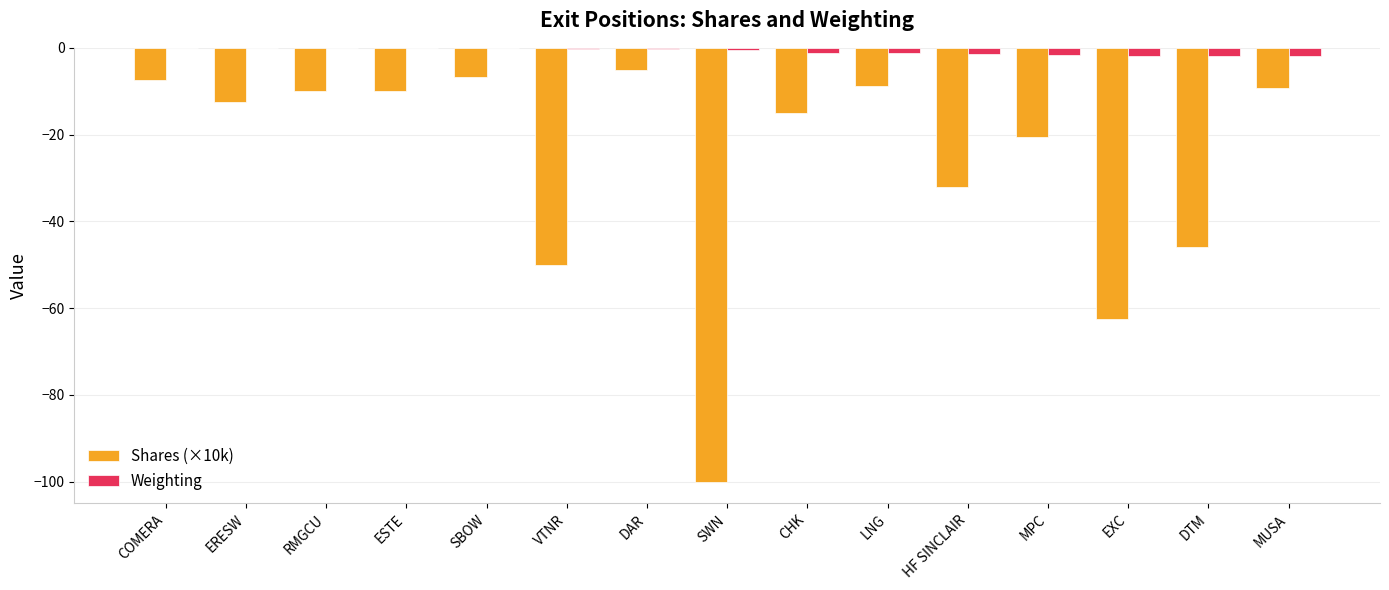

Does the chart contain stacked bars?

No